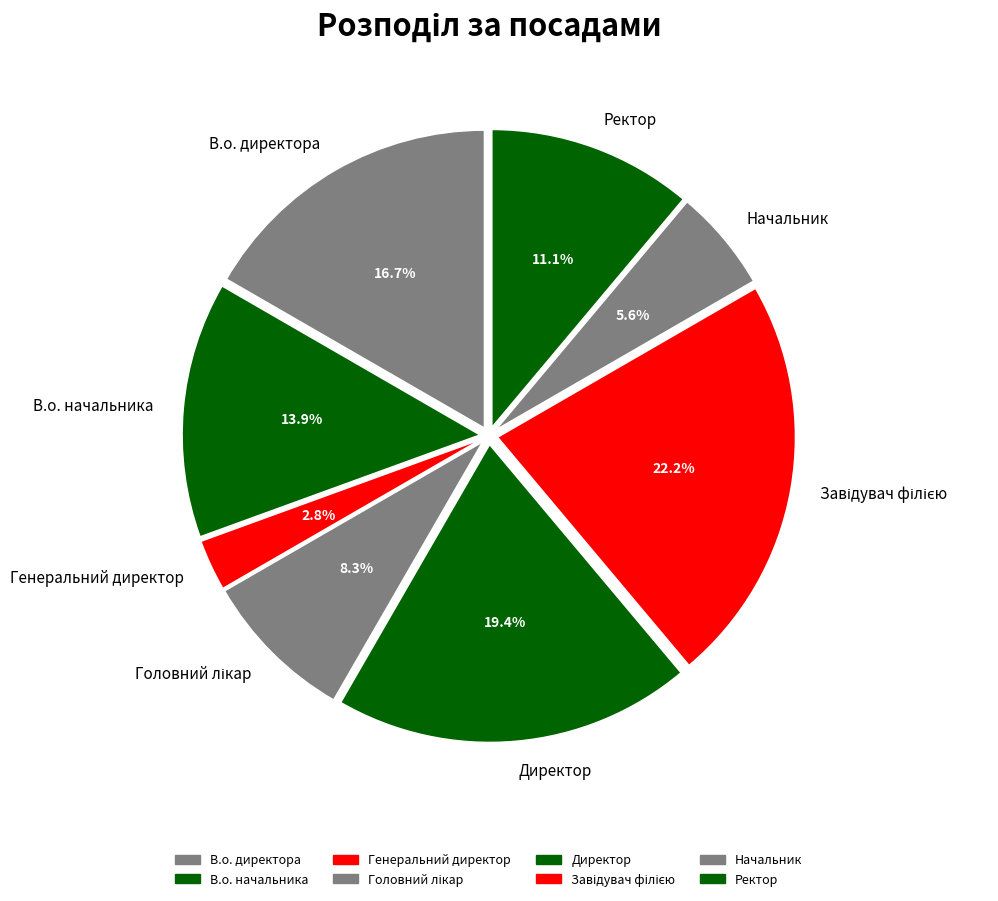

To the nearest percent, what portion does Генеральний директор represent?

3%